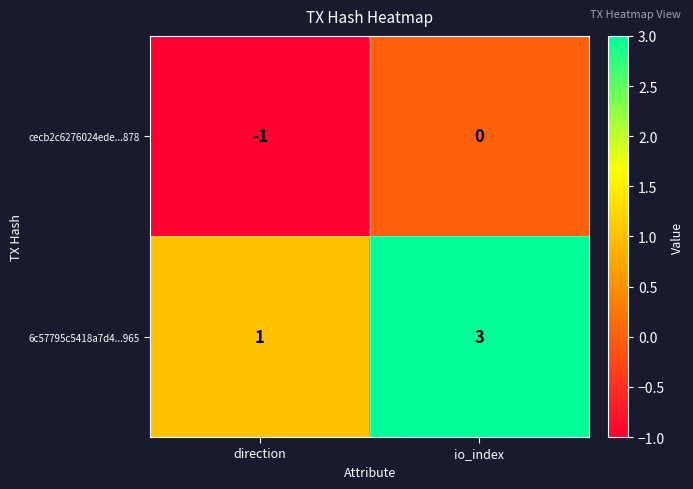

Which series has the largest range (max minus min)?

6c57795c5418a7d4...965